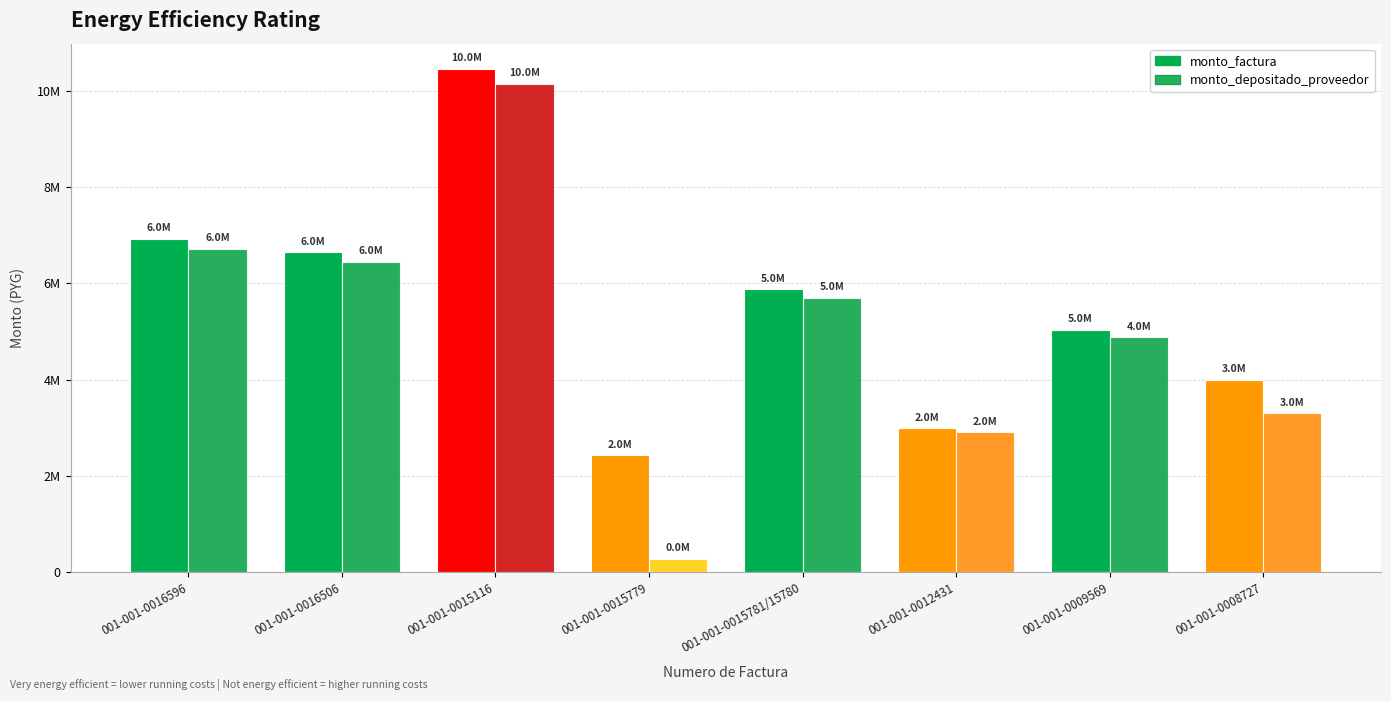

What is the label of the 2nd bar from the left?

001-001-0016506